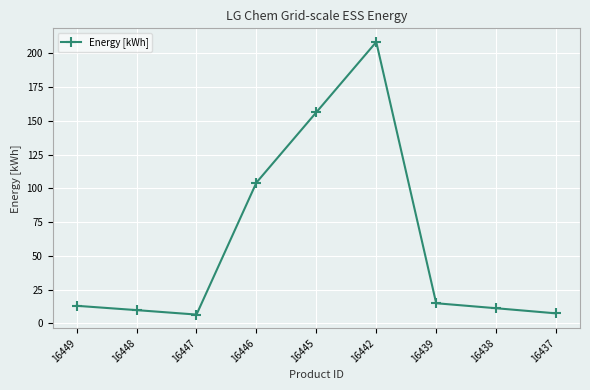

How many points are higher than both their immediate neighbors (excluding endpoints)?

1